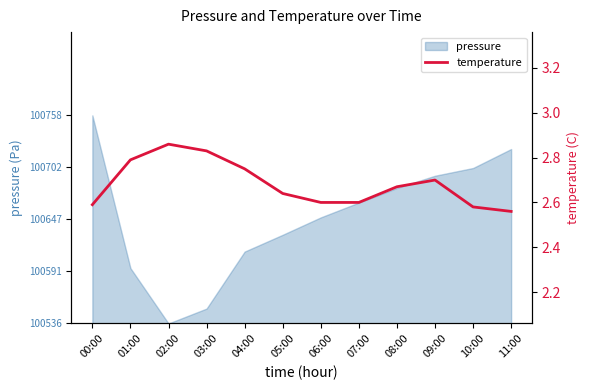

List the labels in order of value, largest first.

02:00, 03:00, 01:00, 04:00, 09:00, 08:00, 05:00, 06:00, 07:00, 00:00, 10:00, 11:00